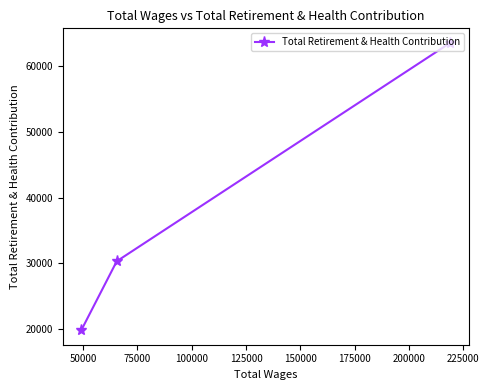

What is the value of the 3rd point from the left?

63554